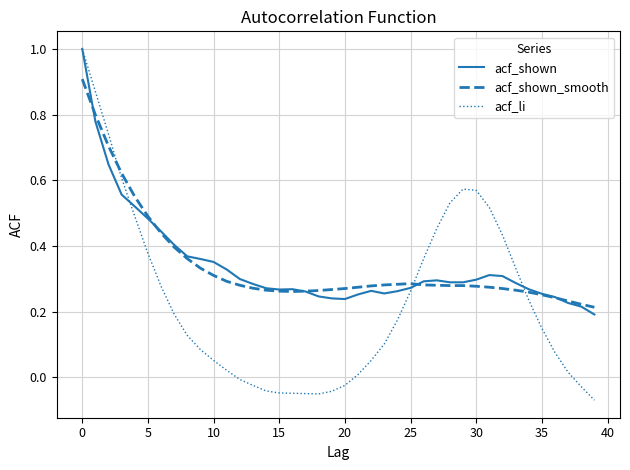

Which series has the widest spread of values?

acf_li